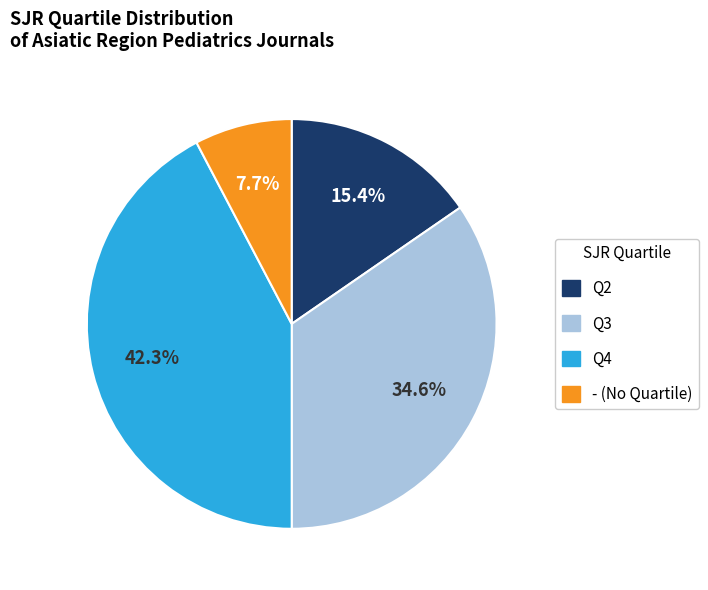

Approximately how many times larger is the value at - compared to Q3?

0.2